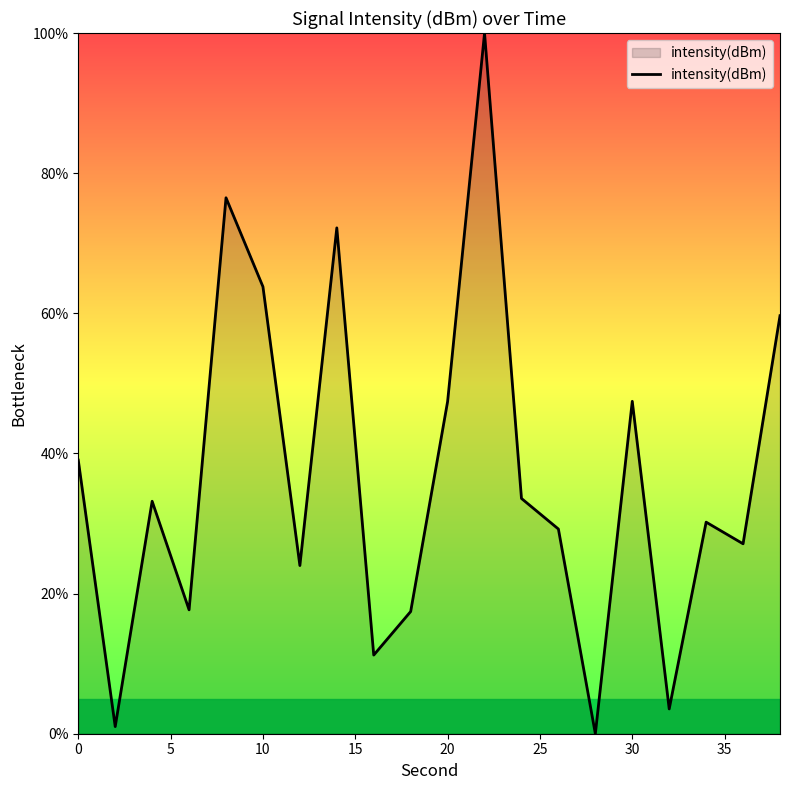

What is the maximum value shown in the chart?

100.0